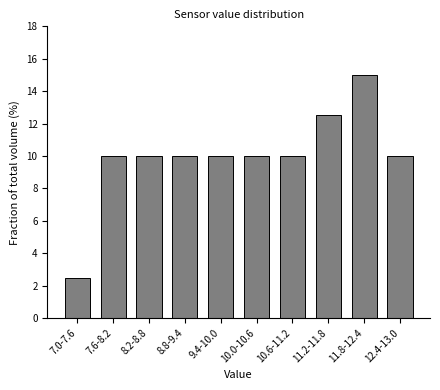

Reading left to right, extract all data points from this chart.

2.5	10.0	10.0	10.0	10.0	10.0	10.0	12.5	15.0	10.0